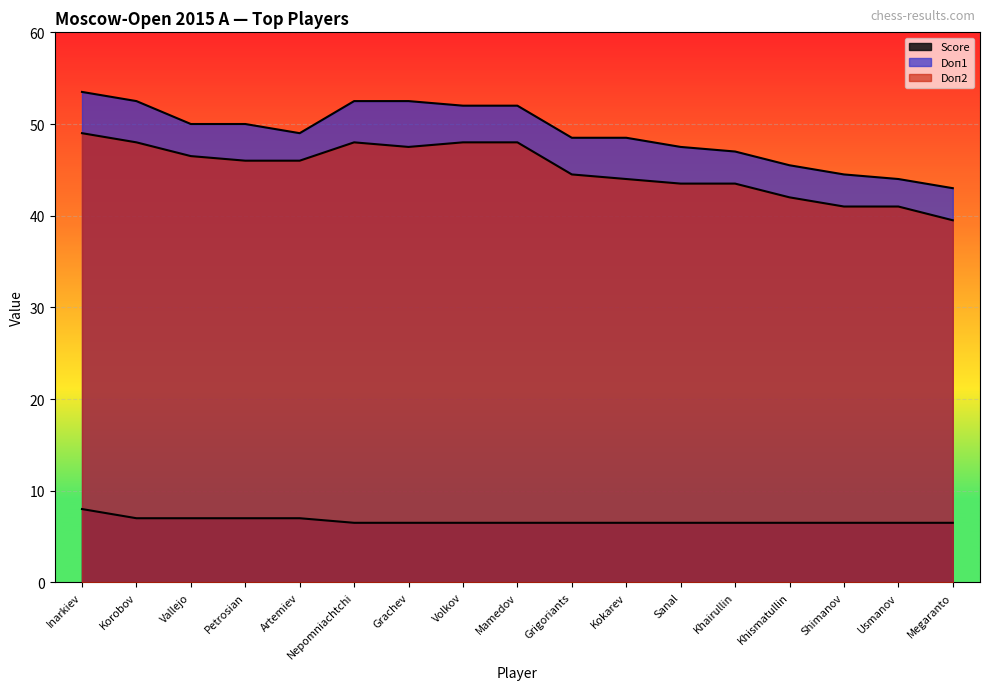

Which category has the highest value in the Doп2 series?

Inarkiev